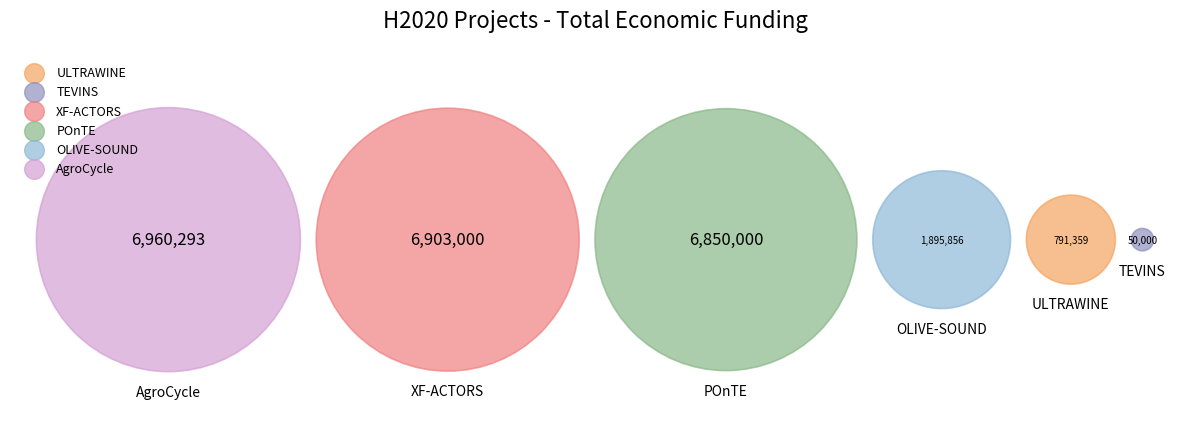

What is the smallest slice in the pie chart?

TEVINS